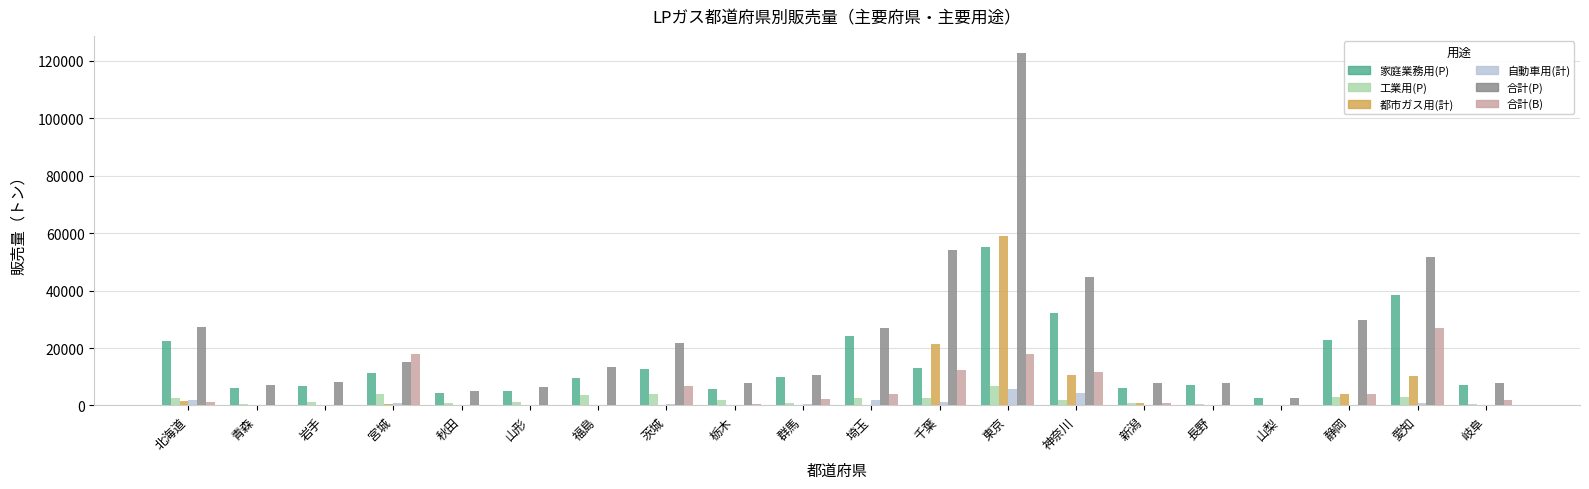

True or false: 合計(P) has a value of 44210 at 埼玉.

False